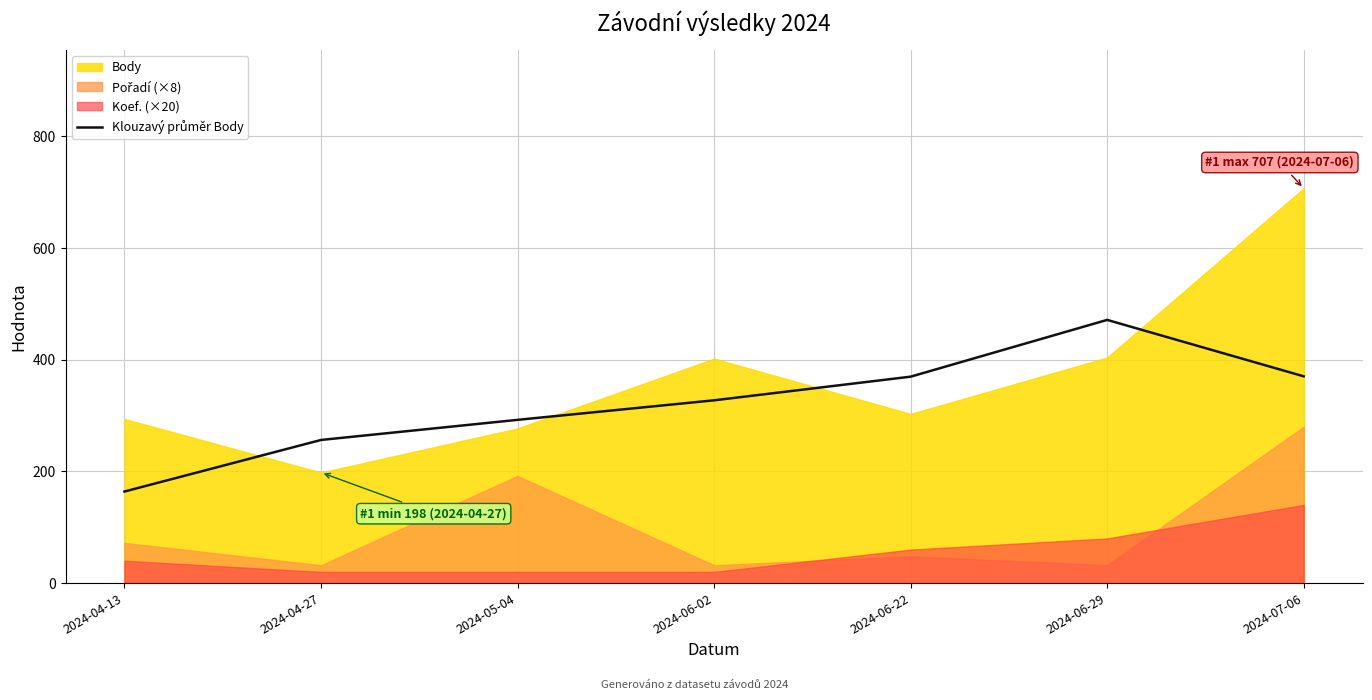

What position from the right is 2024-06-22?

3